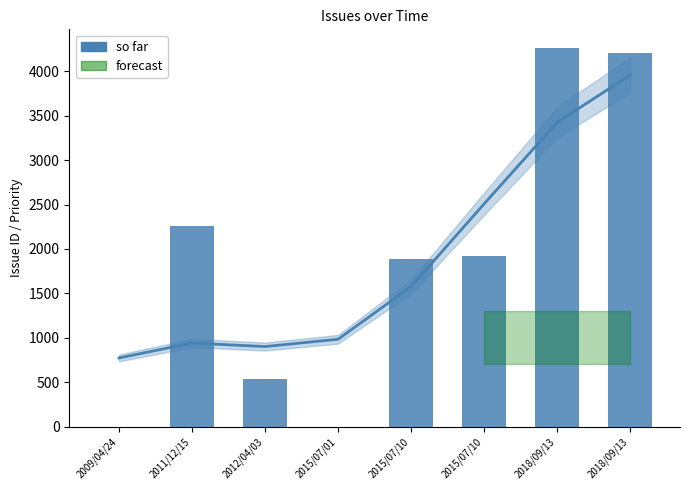

What is the sum of all values?

15068